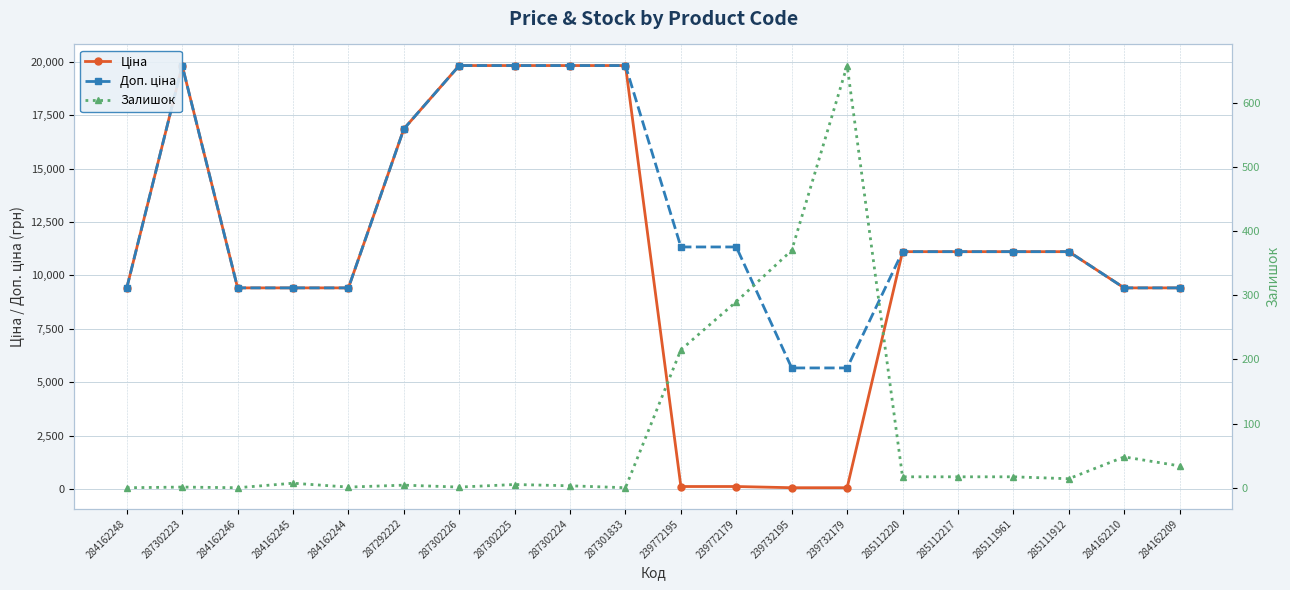

What are all the series names shown in the legend?

Ціна, Доп. ціна, Залишок